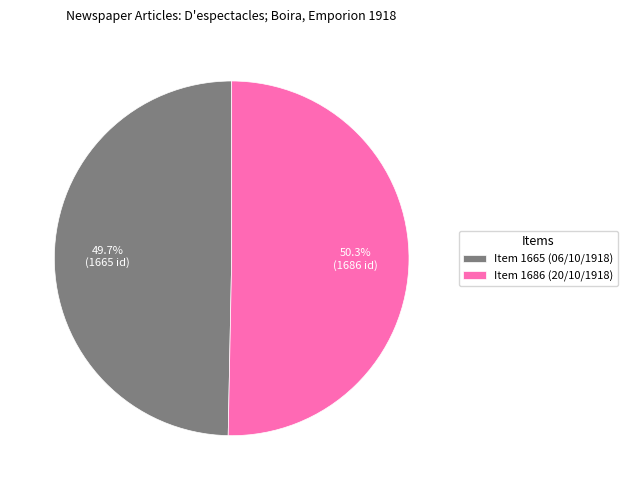

To the nearest percent, what is the average slice percentage?

50%